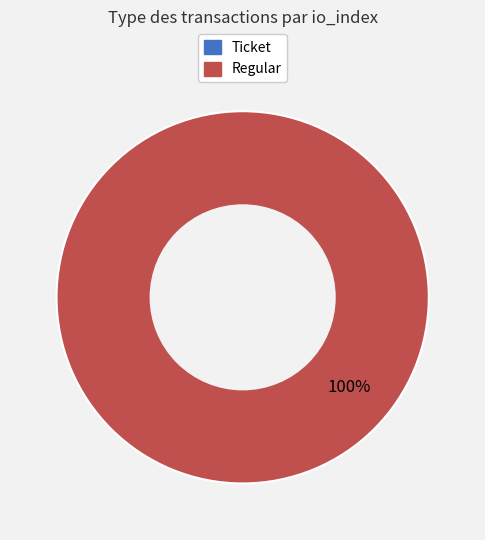

Which category has the smallest portion of the pie?

Ticket